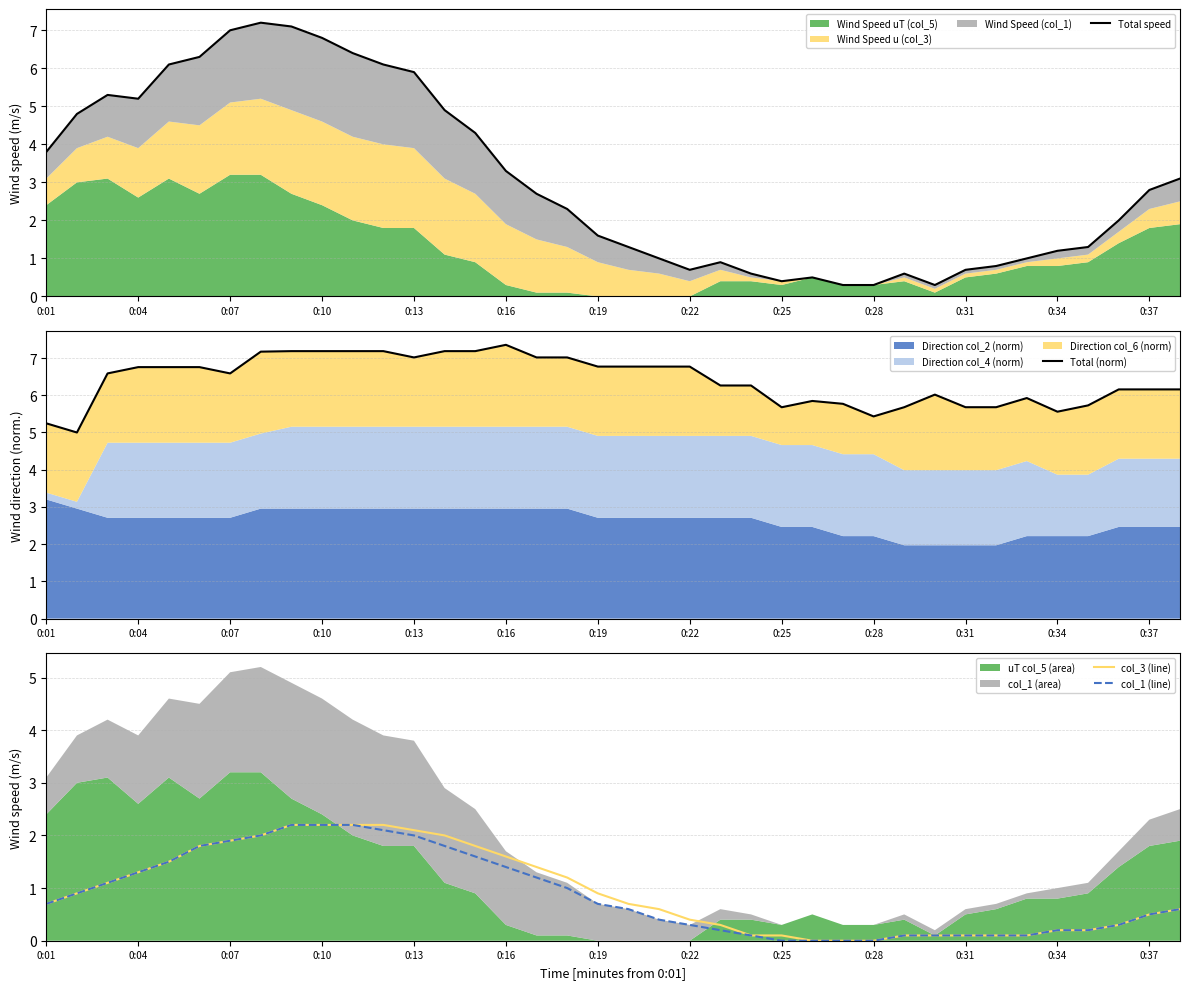

True or false: col_1 (line) has a value of -1.5 at 0:28.

False